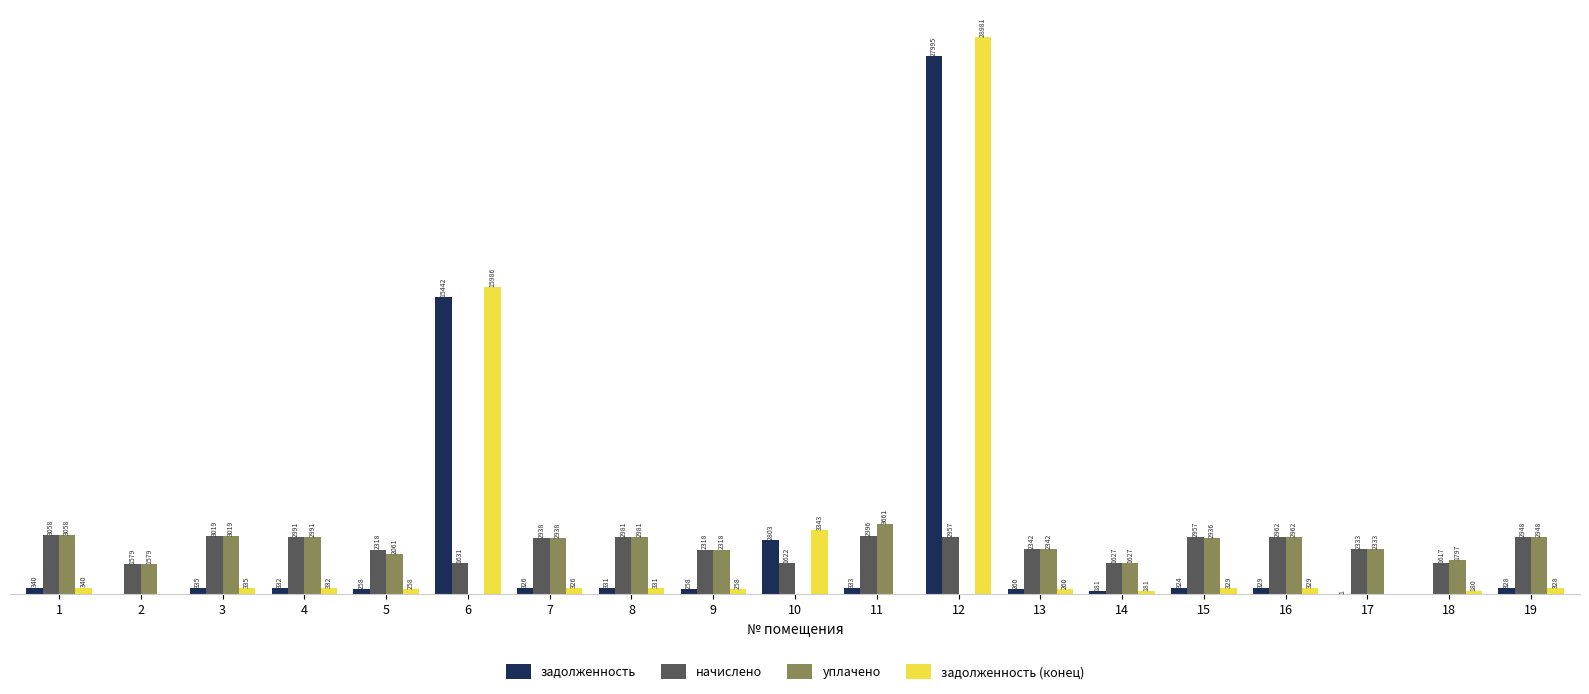

Which series has the largest total across all categories?

задолженность (конец)